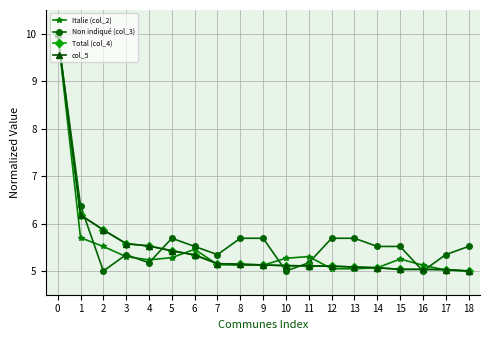

The Non indiqué (col_3) series shows 5.7 at 5. True or false?

True